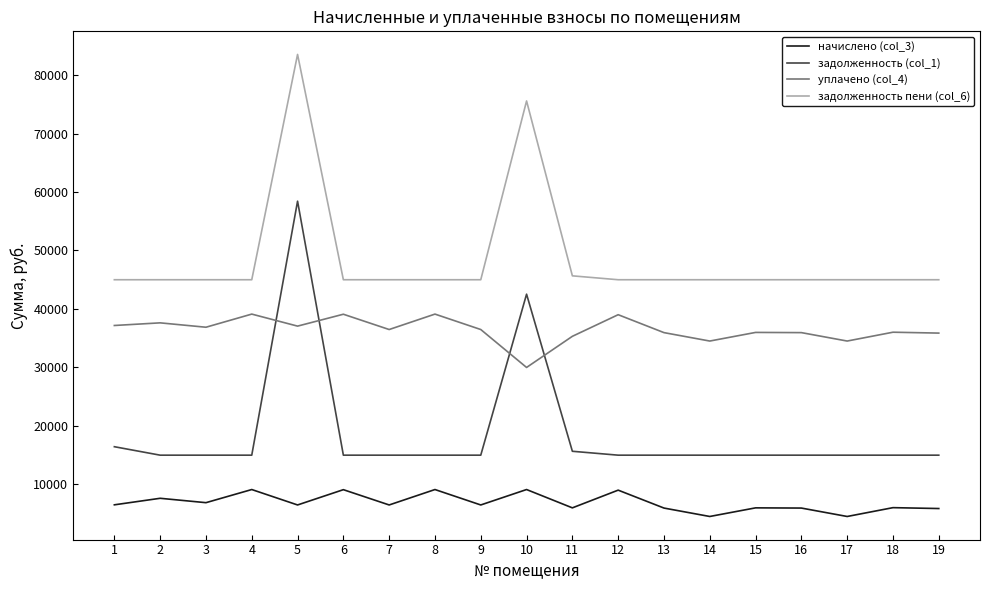

Which series has the largest total across all categories?

задолженность пени (col_6)